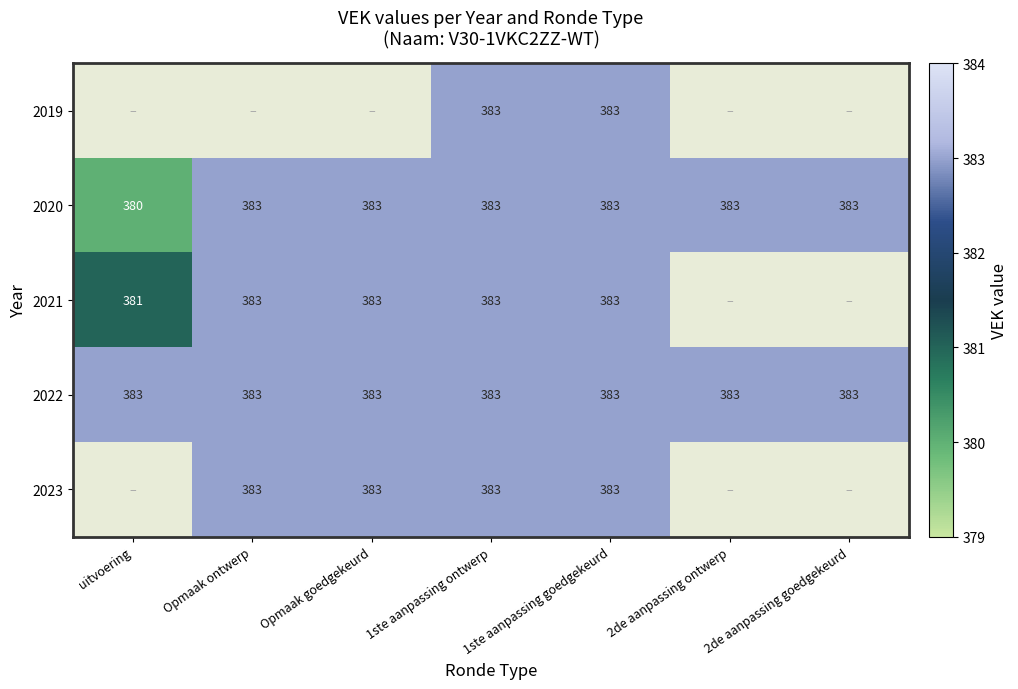

The value of 2023 at 1ste aanpassing goedgekeurd is 169.2. True or false?

False